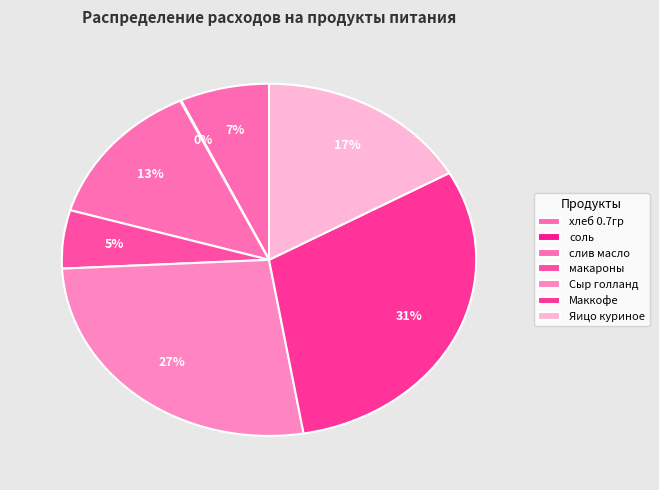

Does any single category account for the majority?

No